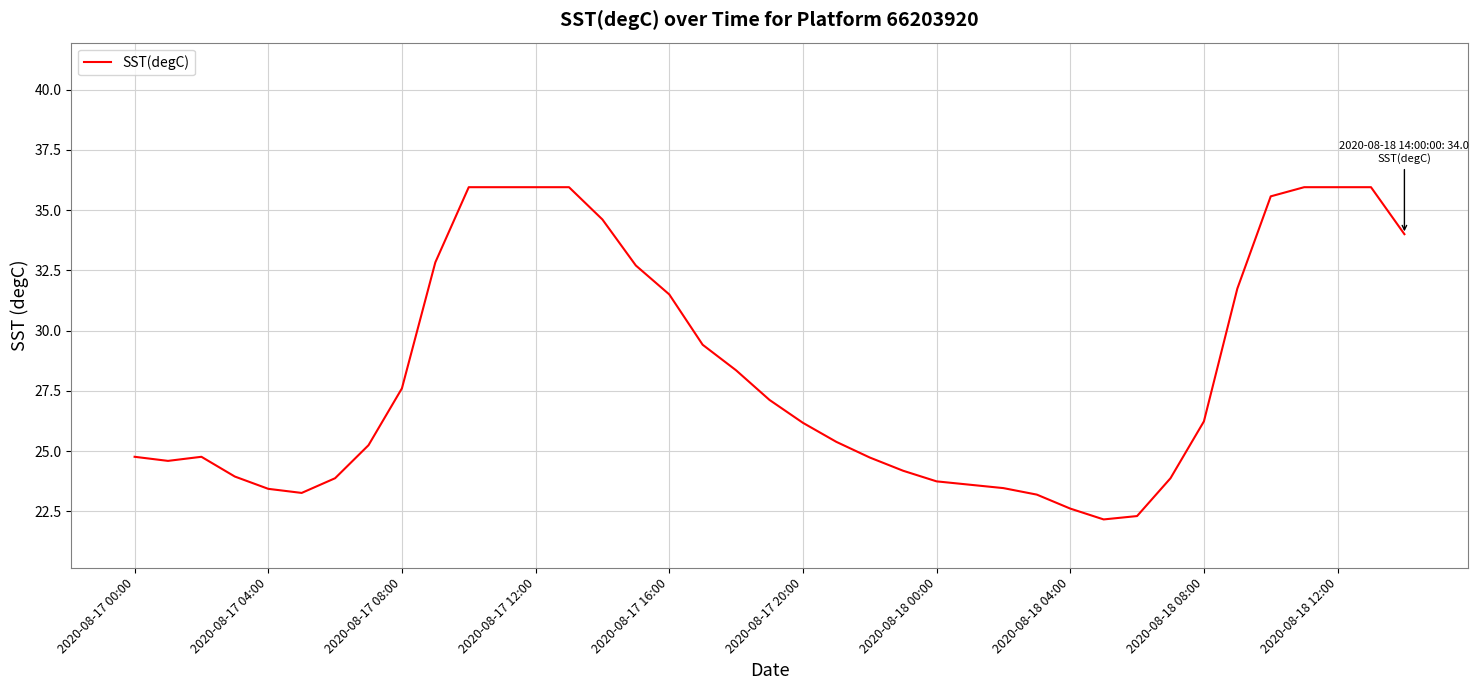

What is the difference between the maximum and minimum values?

13.8